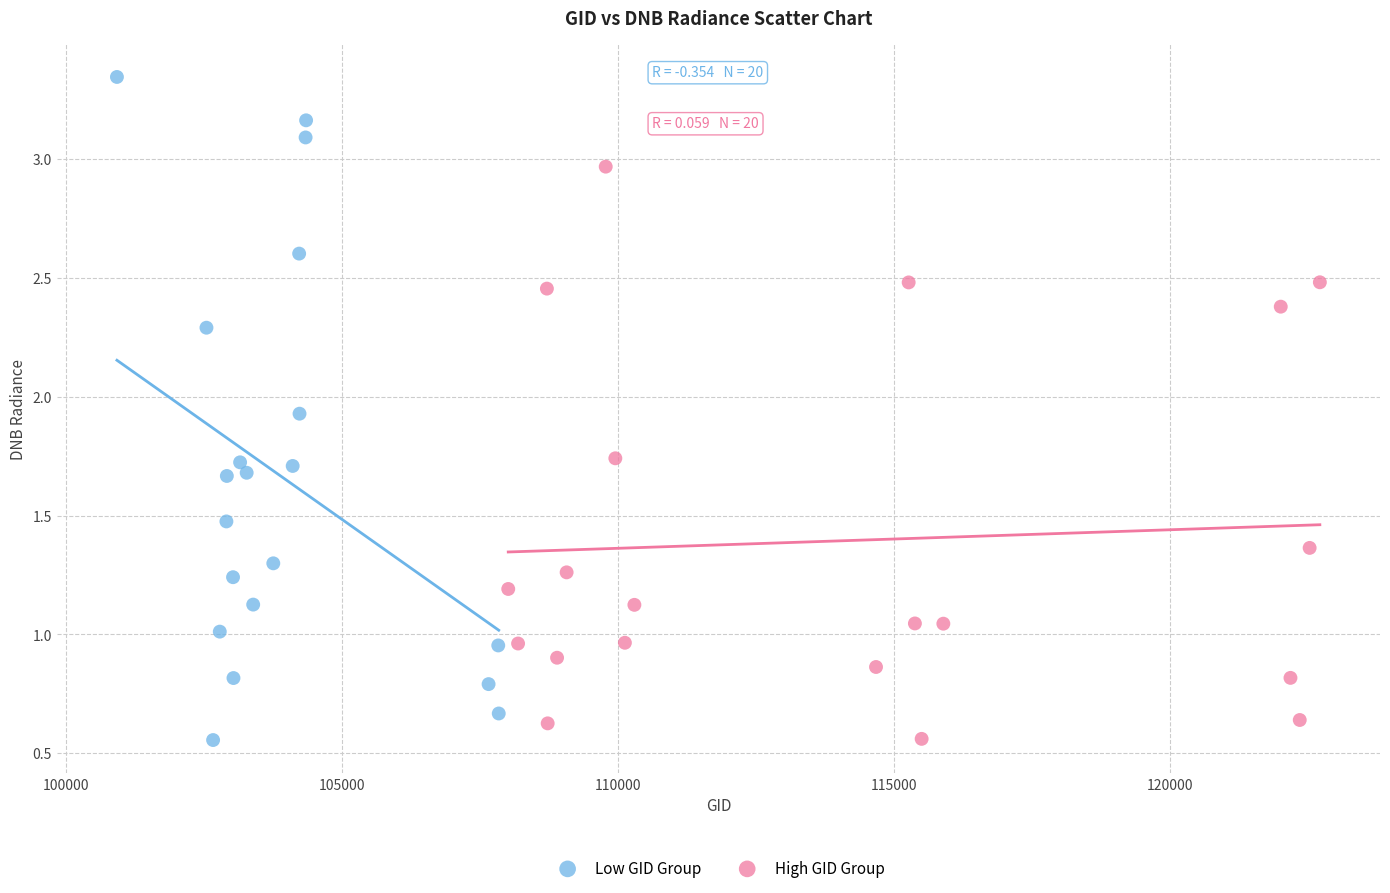

What are all the series names shown in the legend?

Low GID Group, High GID Group